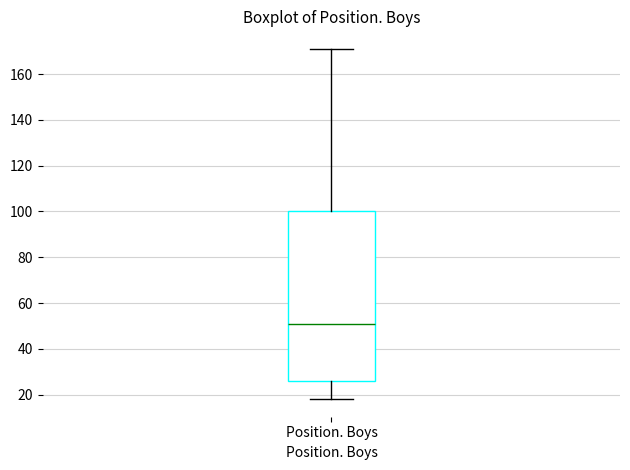

Read this box plot against the y-axis: the position of the median line, the range covered by the box, and the ends of both whiskers. The values are not printed on the chart, so give them approximately, as read against the axis.

median 52, box 26 to 100, whiskers 18 to 172